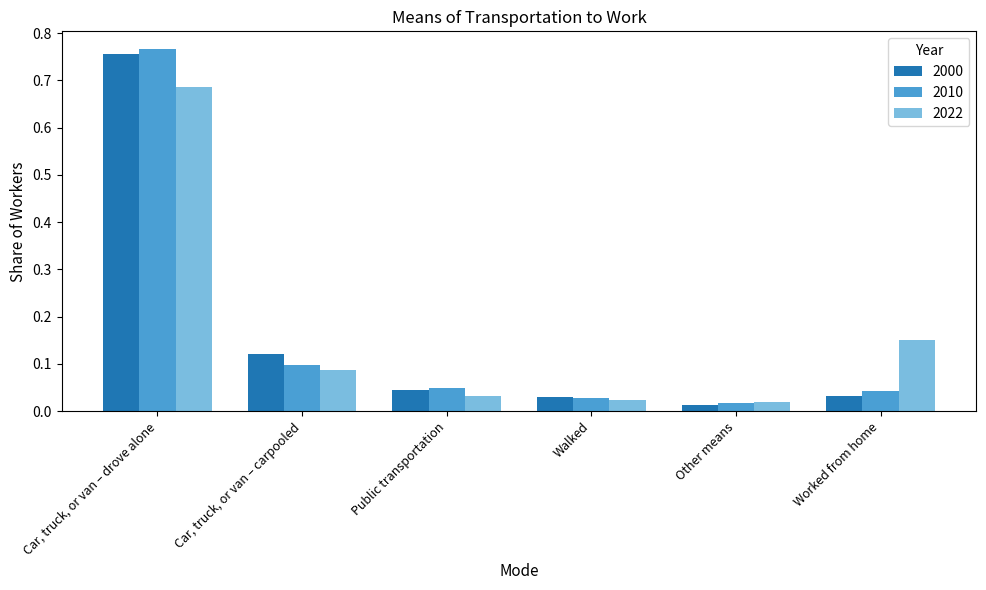

Which label corresponds to the largest value in the chart?

Car, truck, or van – drove alone